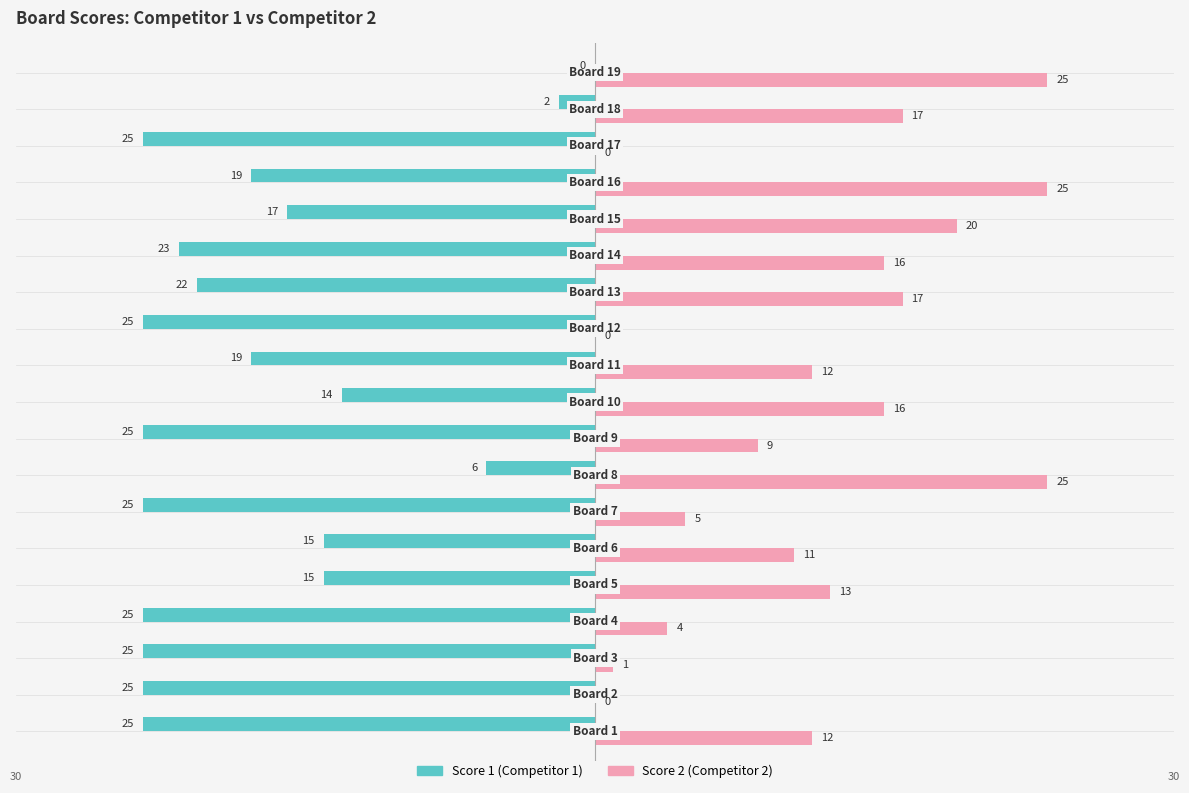

The Score 1 series shows -20 at 10. True or false?

False